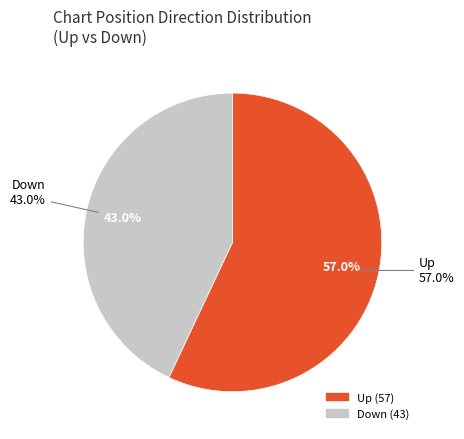

To the nearest percent, what is the combined percentage of up and down?

100%